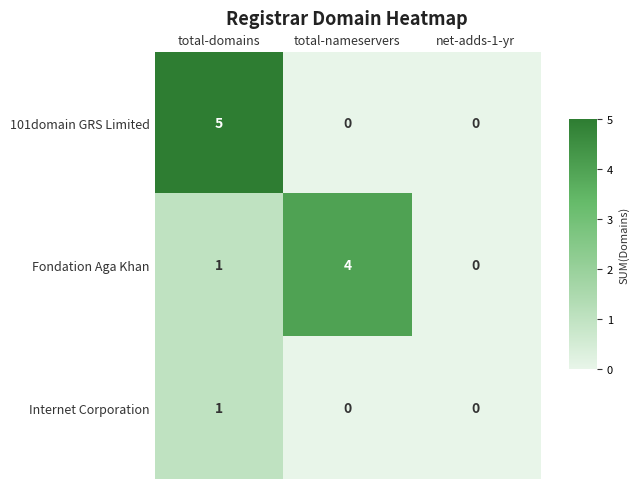

Count the Internet Corporation values in the range 0 to 1.

3